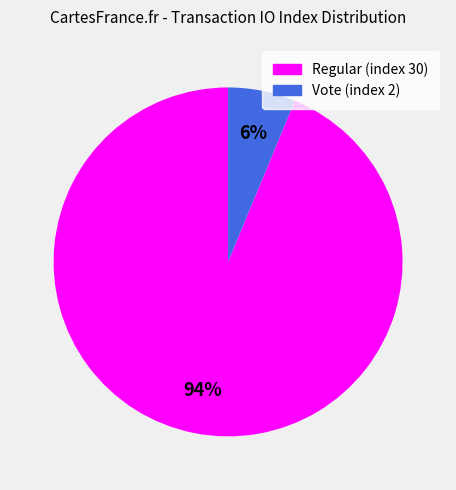

Rank the categories by value from highest to lowest.

Regular (index 30), Vote (index 2)